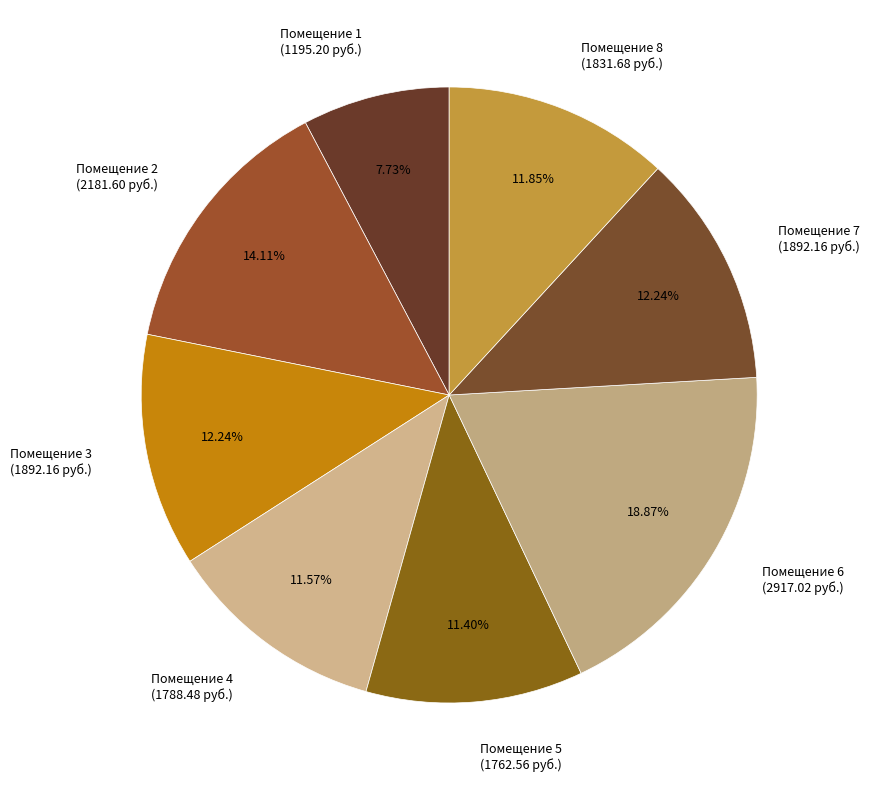

Does any single category account for the majority?

No